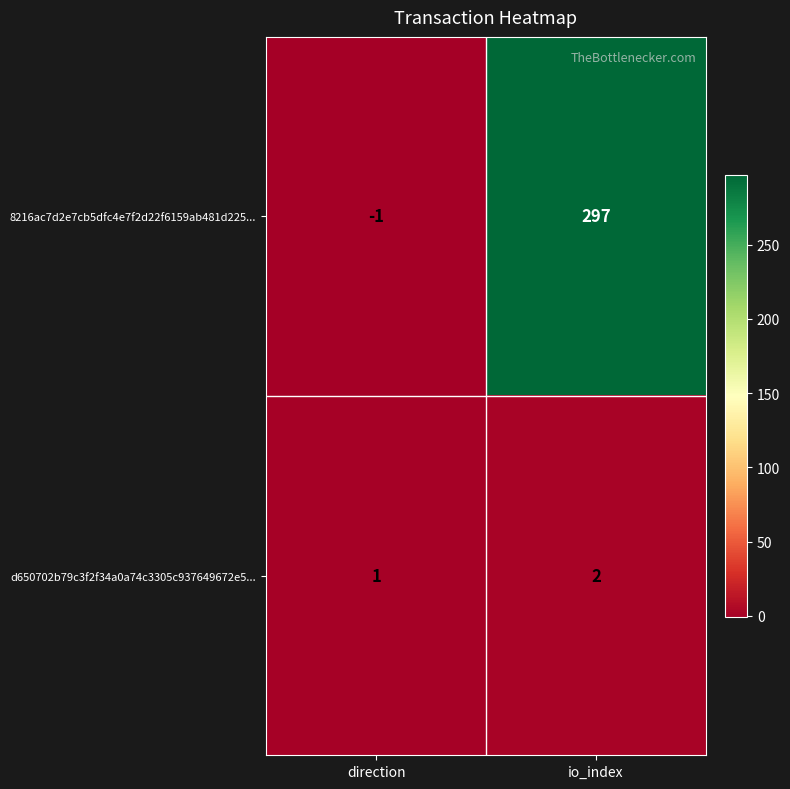

Is it true that 8216ac7d2e7cb5dfc4e7f2d22f6159ab481d225... equals -1 at direction?

True